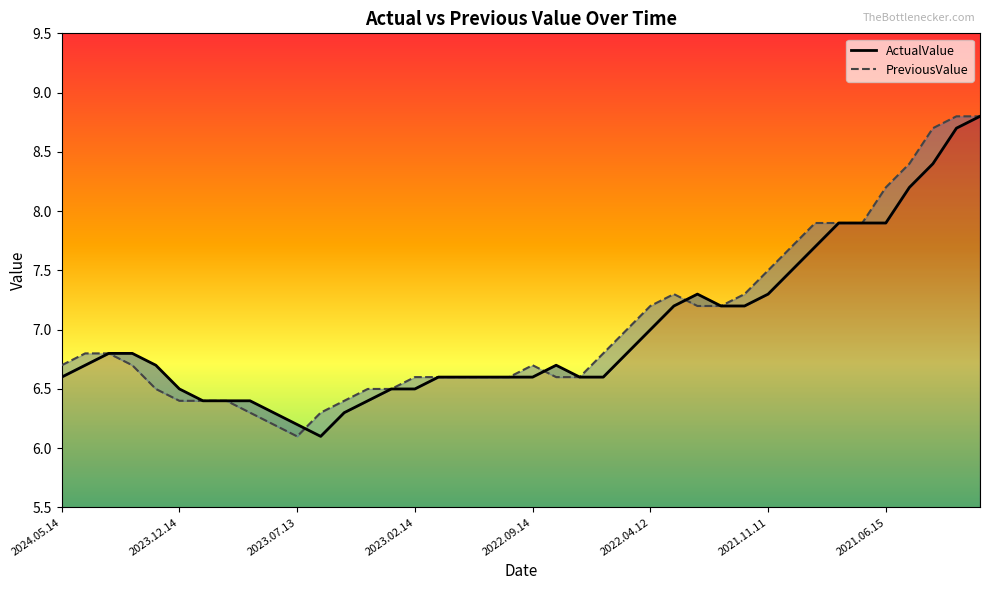

What is the sum of the ActualValue values at 13 and 30?

13.7